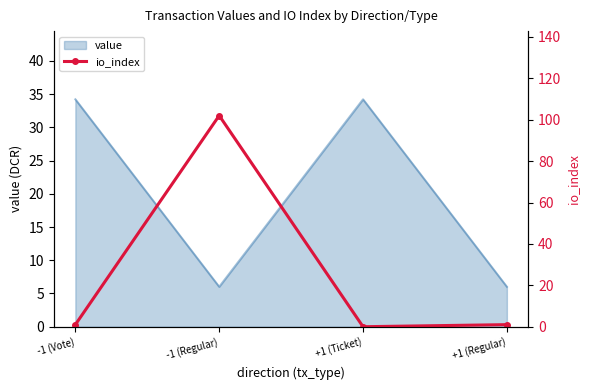

What is the difference between the maximum and second lowest values?

101